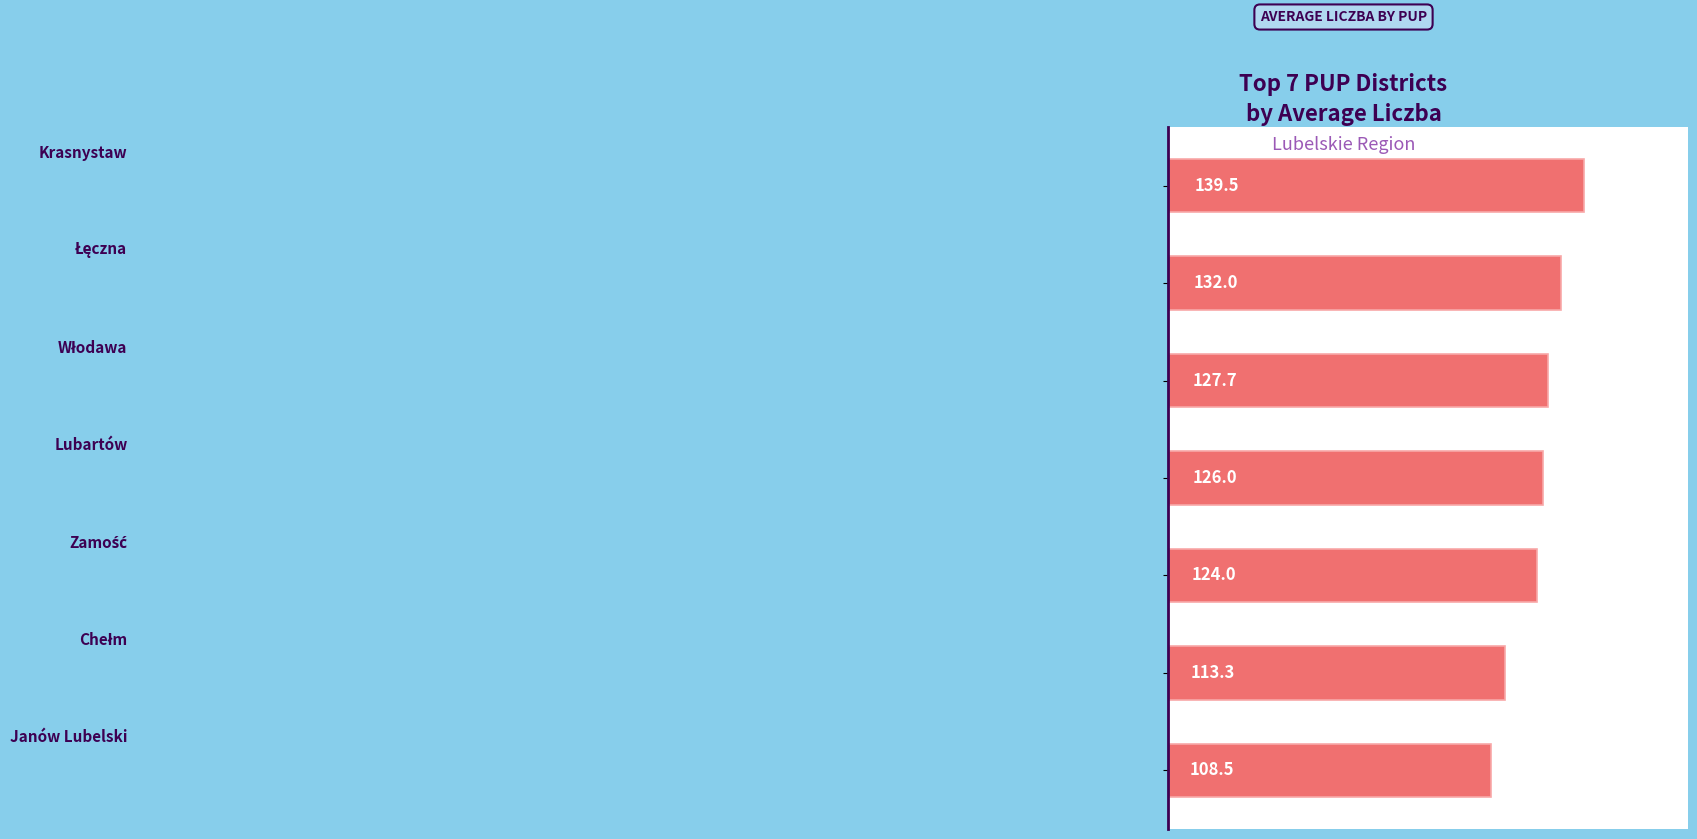

What is the value of the 7th bar from the top?

108.5